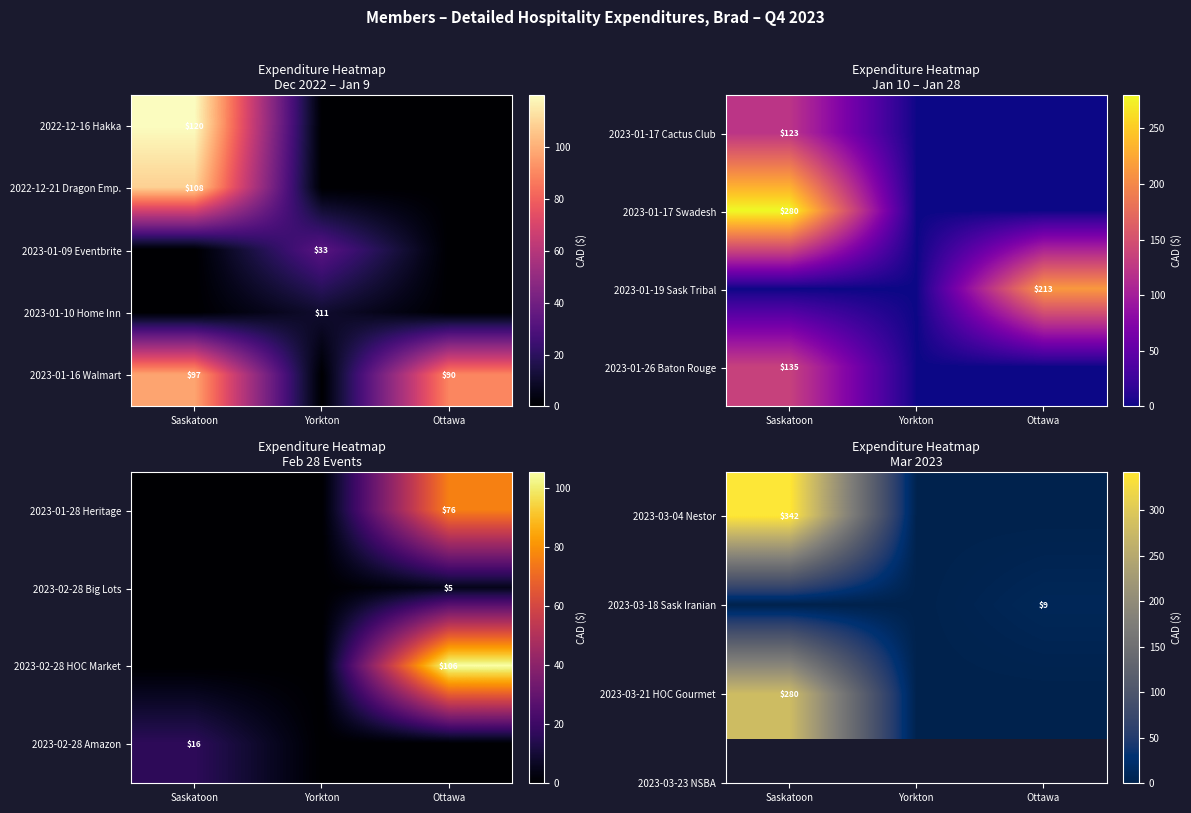

The 2023-01-16 Walmart series shows 61 at Saskatoon. True or false?

False